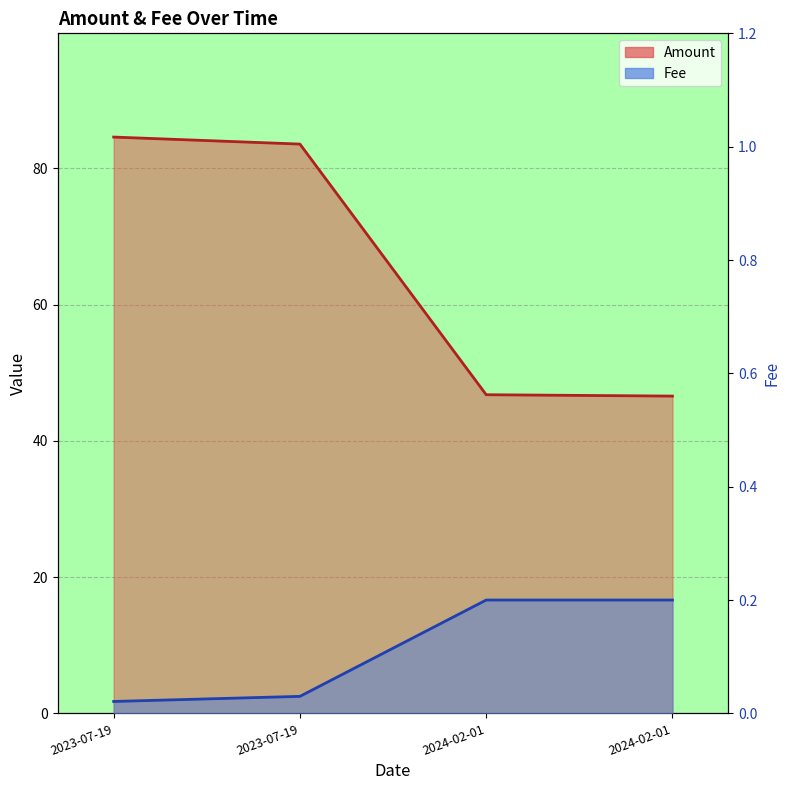

Is it true that Fee equals 0.2 at 2024-02-01?

True